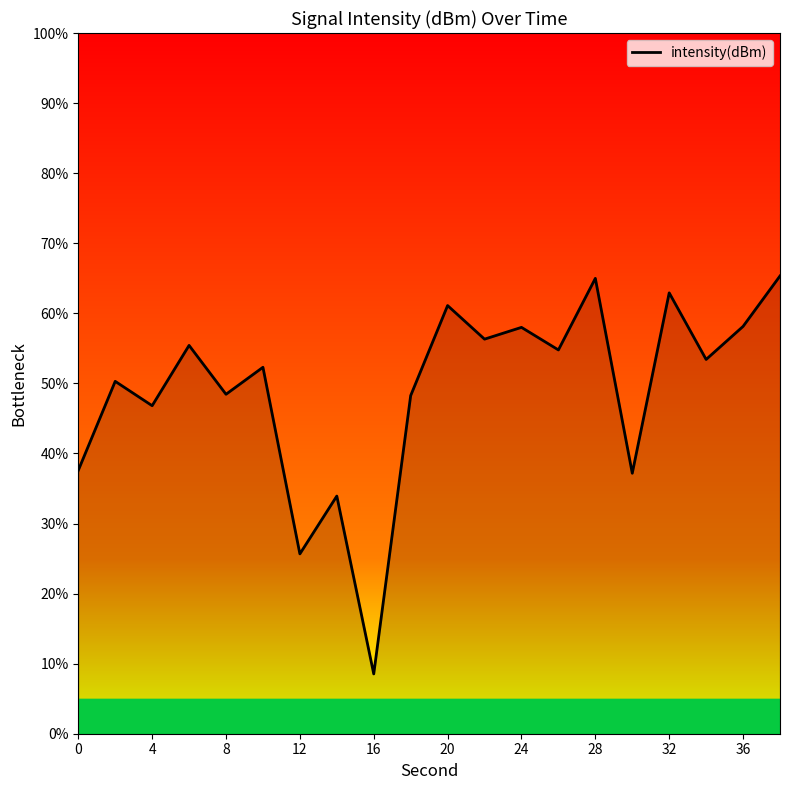

What is the greatest value displayed?

65.3